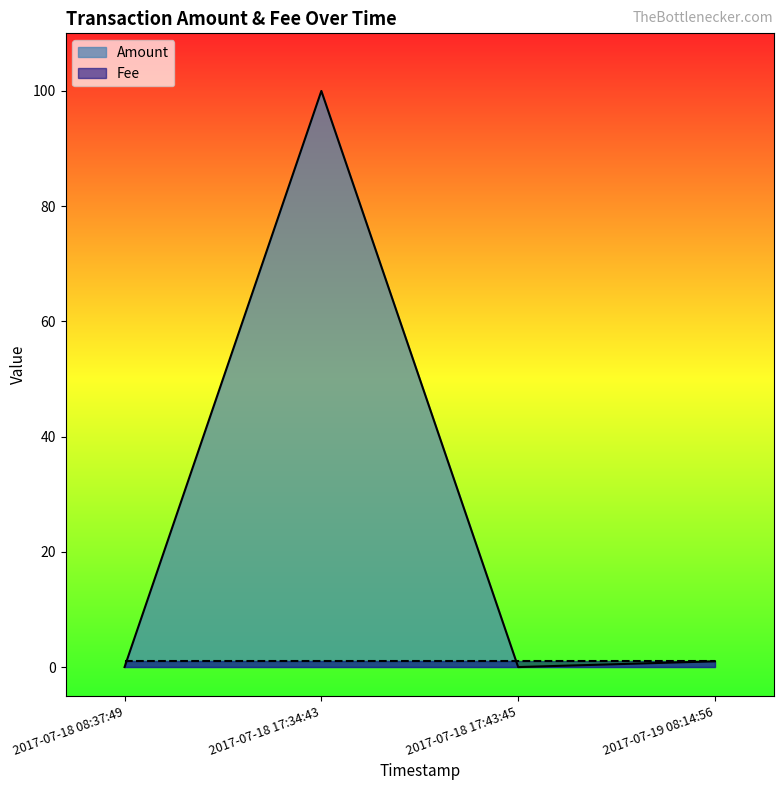

What is the sum of all values?

101